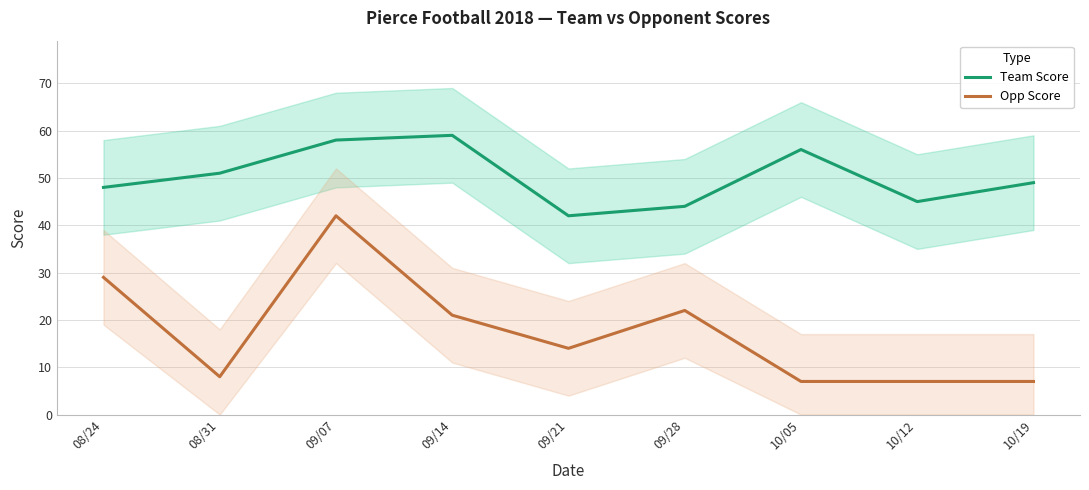

Which has a higher value, 09/07 or 08/31?

09/07